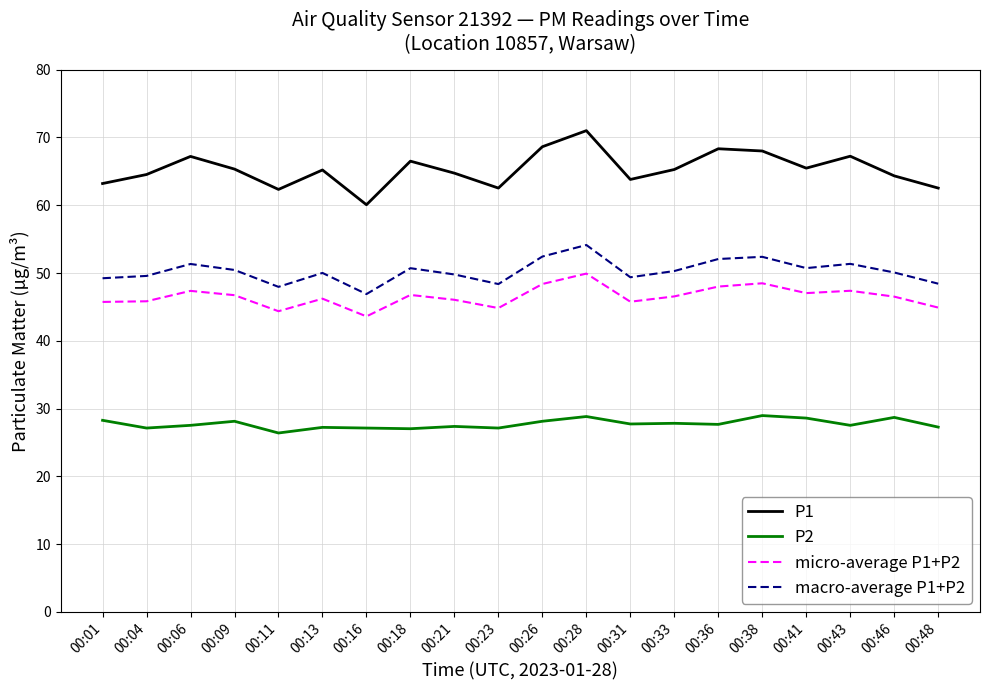

Where does the P2 series first go above 27?

00:01